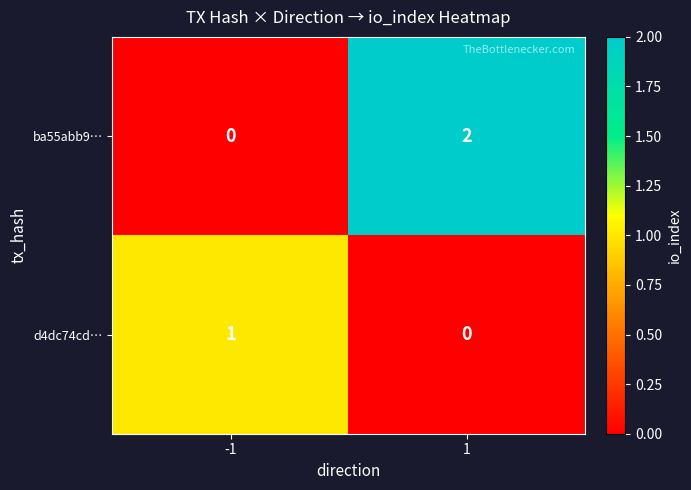

List the series in order of their overall mean, lowest first.

d4dc74cd…, ba55abb9…